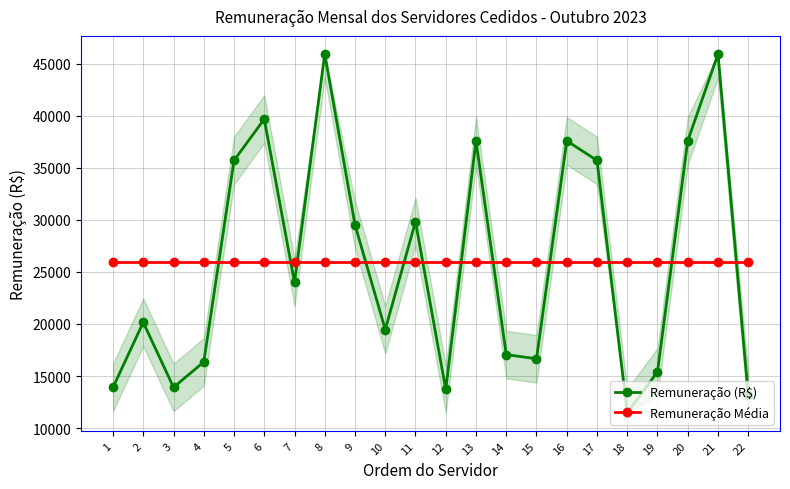

What is the difference between the highest and lowest values at 8?

20021.2